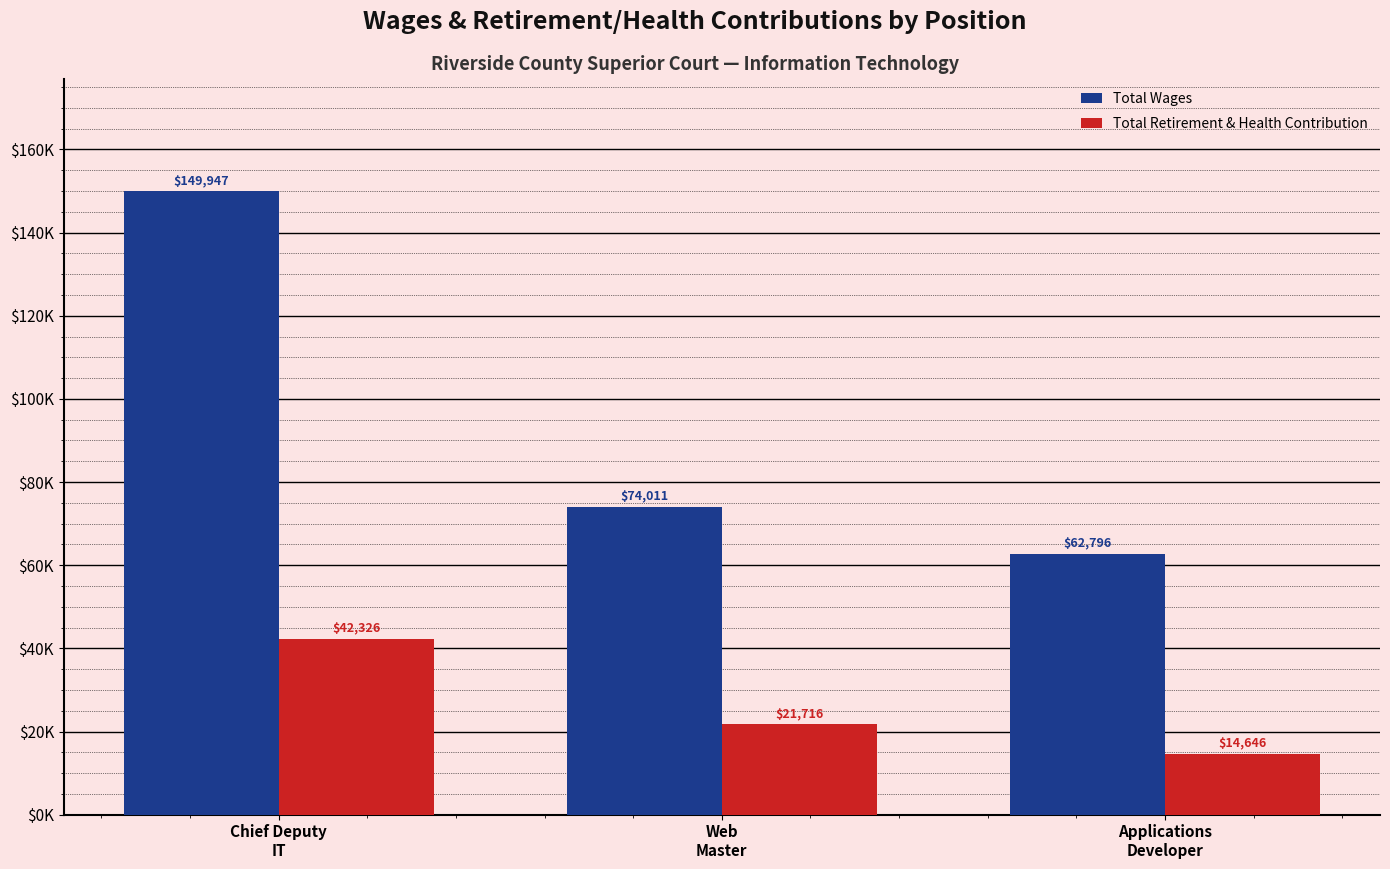

The Total Wages series shows 149947 at Chief Deputy
IT. True or false?

True